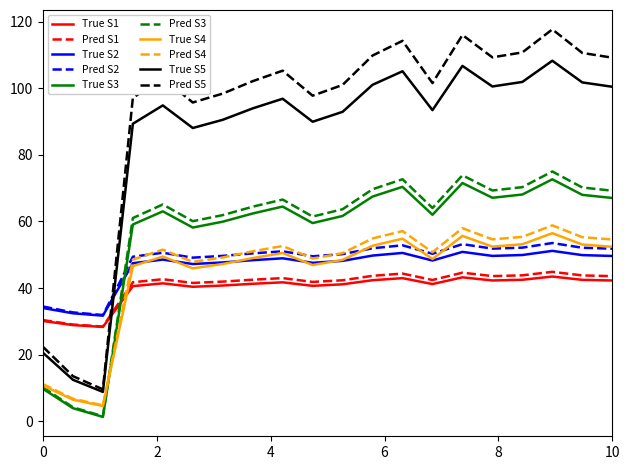

Which series has the largest range (max minus min)?

Pred S5